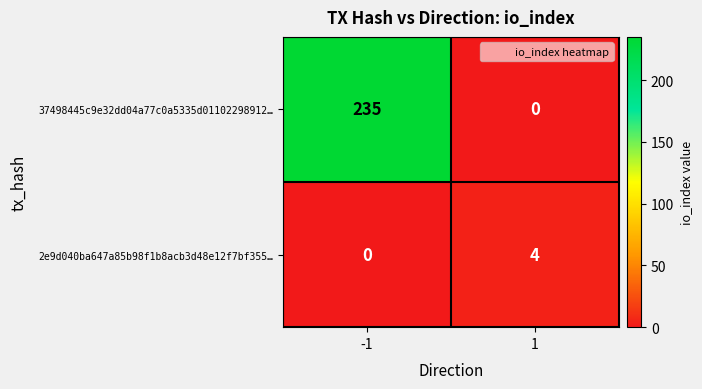

Reading left to right, what are all the values shown in this chart?

37498445c9e32dd04a77c0a5335d01102298912…: 235	0
2e9d040ba647a85b98f1b8acb3d48e12f7bf355…: 0	4